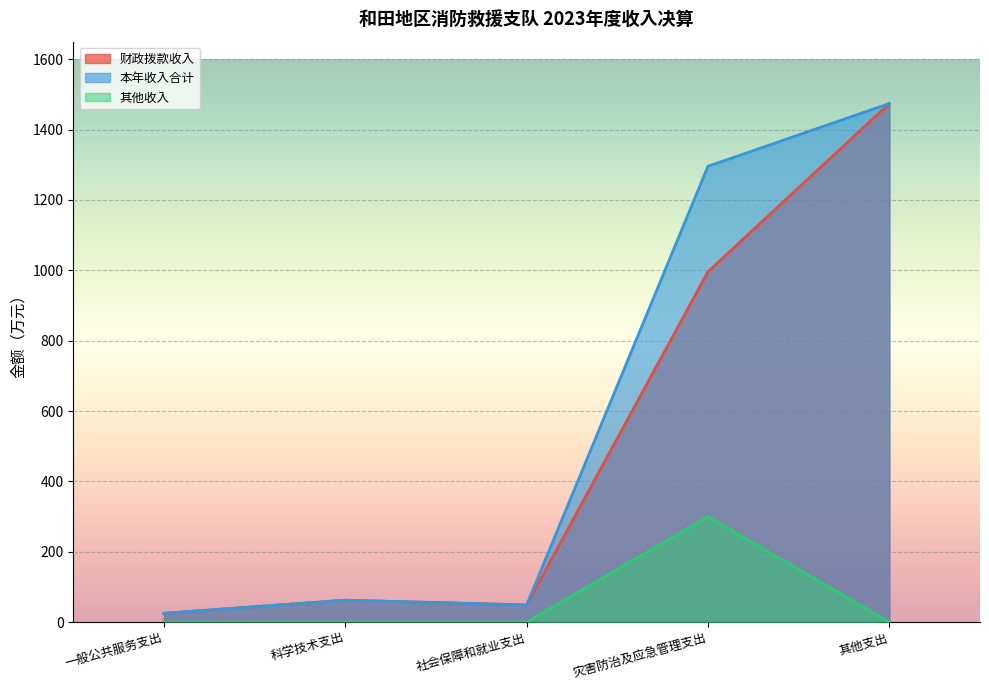

What is the label of the 3rd point from the right?

社会保障和就业支出